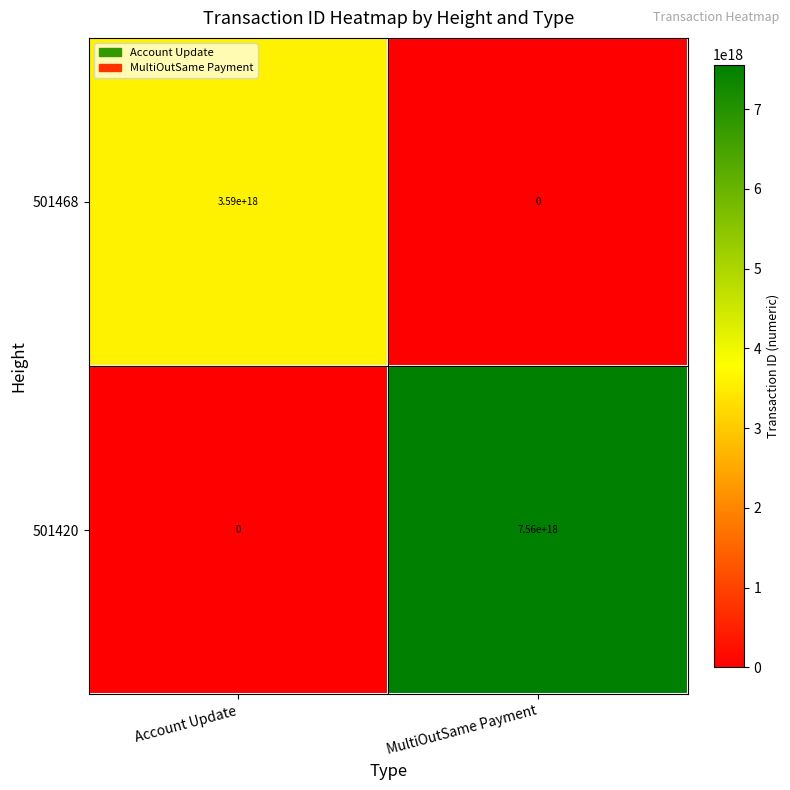

Which series changed the most between Account Update and MultiOutSame Payment?

501420